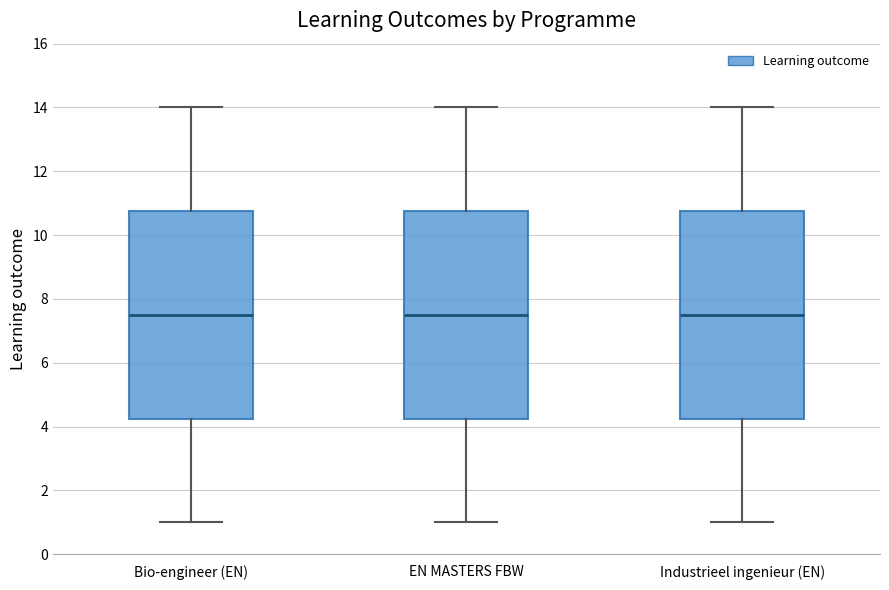

Reading left to right, transcribe this box plot: for each box, give where its median line is, the range the box spans, and where its two whiskers end, as read against the y-axis. The values are not printed on the chart, so give them approximately, as read against the axis.

Bio-engineer (EN): median 7.6, box 4.2 to 10.8, whiskers 1.0 to 14.0
EN MASTERS FBW: median 7.6, box 4.2 to 10.8, whiskers 1.0 to 14.0
Industrieel ingenieur (EN): median 7.6, box 4.2 to 10.8, whiskers 1.0 to 14.0